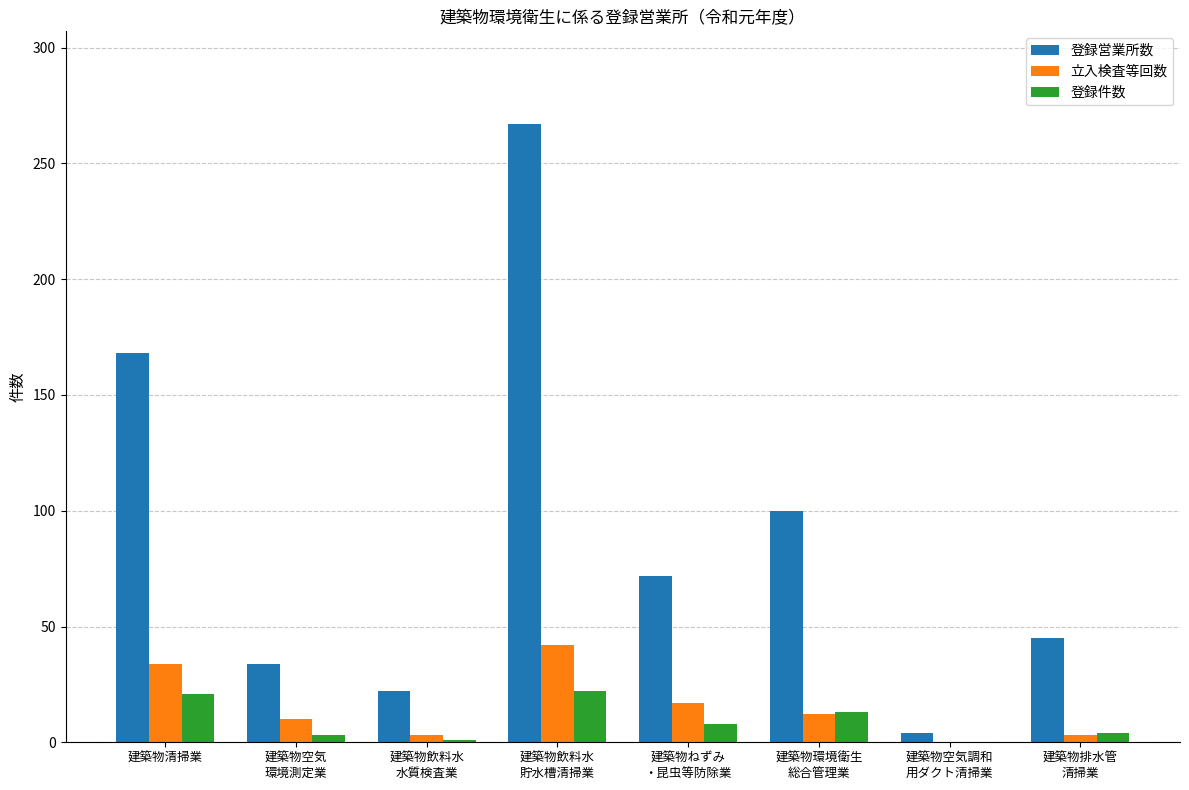

Which series has the largest total across all categories?

登録営業所数